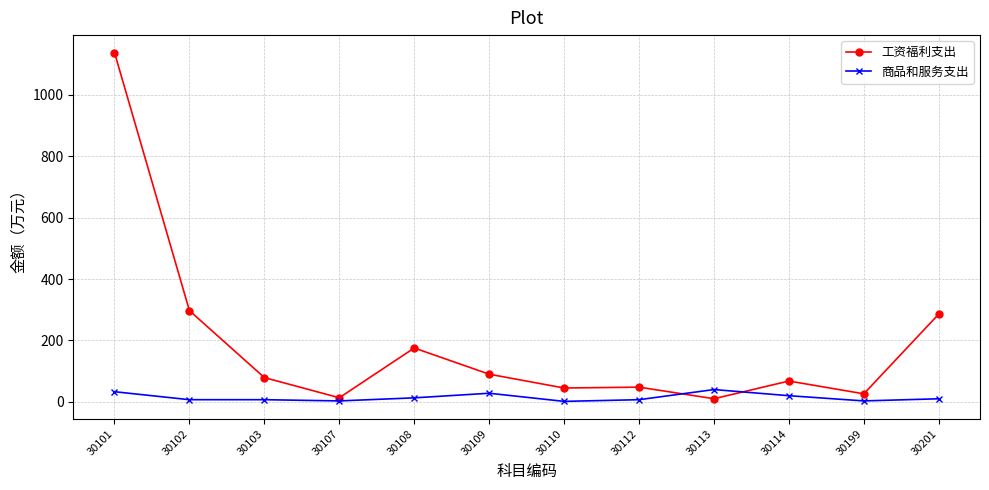

What is the smallest value displayed?

1.5